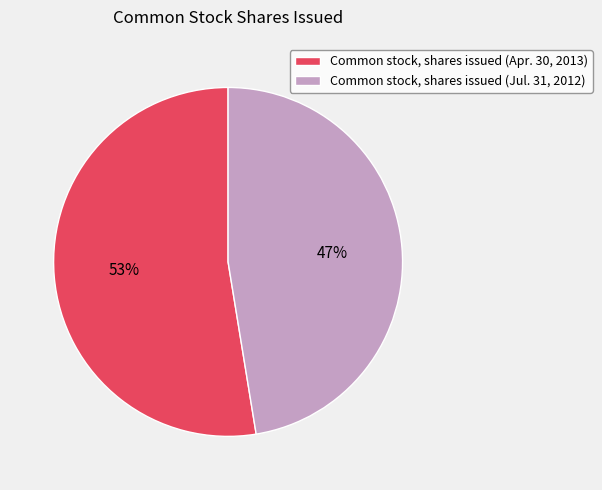

Does any single category account for the majority?

Yes